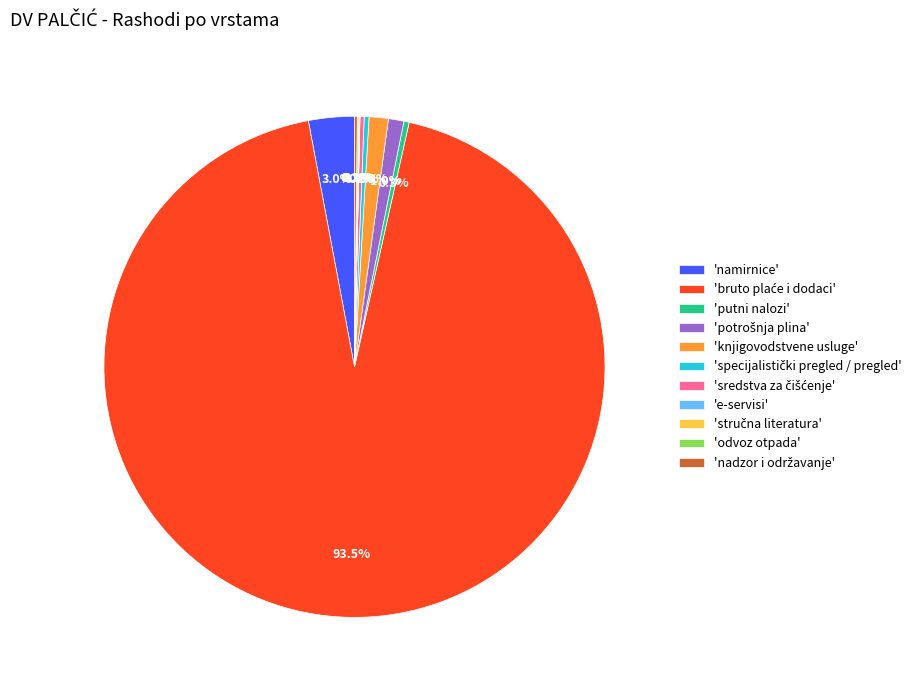

Does any single category account for the majority?

Yes